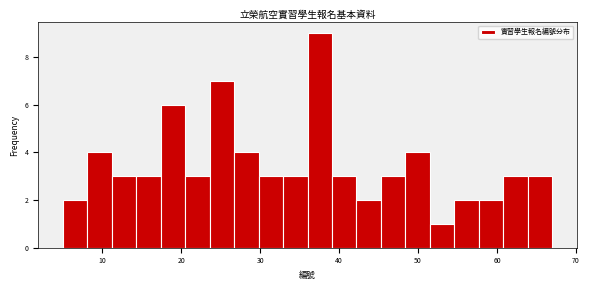

Read against the x-axis, roughly where is the centre of the tallest bar?

38